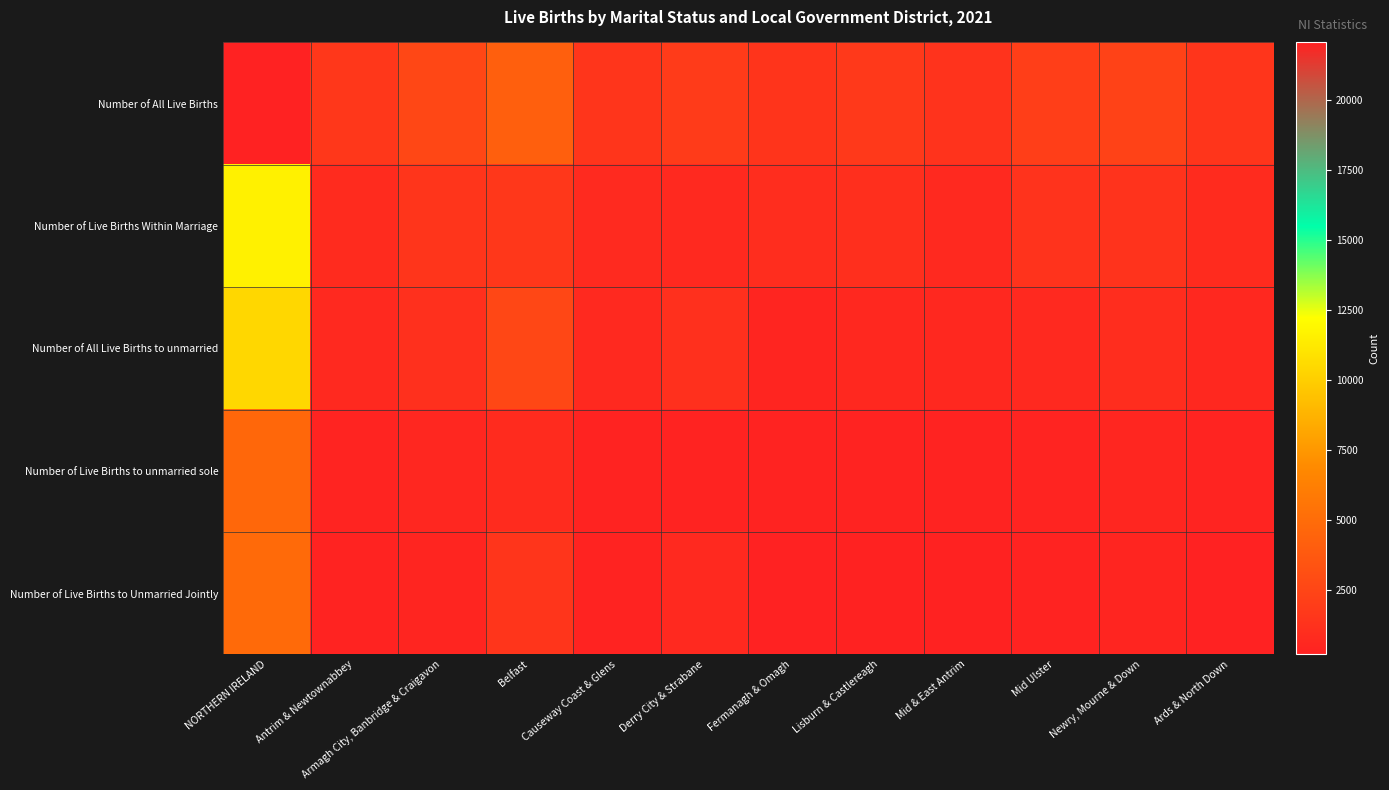

Reading left to right, extract all data points from this chart.

Number of All Live Births: NORTHERN IRELAND=22071	Antrim & Newtownabbey=1589	Armagh City, Banbridge & Craigavon=2638	Belfast=4164	Causeway Coast & Glens=1474	Derry City & Strabane=1880	Fermanagh & Omagh=1399	Lisburn & Castlereagh=1752	Mid & East Antrim=1349	Mid Ulster=2040	Newry, Mourne & Down=2301	Ards & North Down=1485
Number of Live Births Within Marriage: NORTHERN IRELAND=11631	Antrim & Newtownabbey=853	Armagh City, Banbridge & Craigavon=1486	Belfast=1573	Causeway Coast & Glens=779	Derry City & Strabane=728	Fermanagh & Omagh=919	Lisburn & Castlereagh=1113	Mid & East Antrim=723	Mid Ulster=1323	Newry, Mourne & Down=1303	Ards & North Down=831
Number of All Live Births to unmarried: NORTHERN IRELAND=10440	Antrim & Newtownabbey=736	Armagh City, Banbridge & Craigavon=1152	Belfast=2591	Causeway Coast & Glens=695	Derry City & Strabane=1152	Fermanagh & Omagh=480	Lisburn & Castlereagh=639	Mid & East Antrim=626	Mid Ulster=717	Newry, Mourne & Down=998	Ards & North Down=654
Number of Live Births to unmarried sole: NORTHERN IRELAND=4699	Antrim & Newtownabbey=392	Armagh City, Banbridge & Craigavon=610	Belfast=838	Causeway Coast & Glens=314	Derry City & Strabane=346	Fermanagh & Omagh=274	Lisburn & Castlereagh=347	Mid & East Antrim=326	Mid Ulster=371	Newry, Mourne & Down=493	Ards & North Down=388
Number of Live Births to Unmarried Jointly: NORTHERN IRELAND=4851	Antrim & Newtownabbey=290	Armagh City, Banbridge & Craigavon=462	Belfast=1478	Causeway Coast & Glens=312	Derry City & Strabane=691	Fermanagh & Omagh=188	Lisburn & Castlereagh=238	Mid & East Antrim=241	Mid Ulster=293	Newry, Mourne & Down=431	Ards & North Down=227